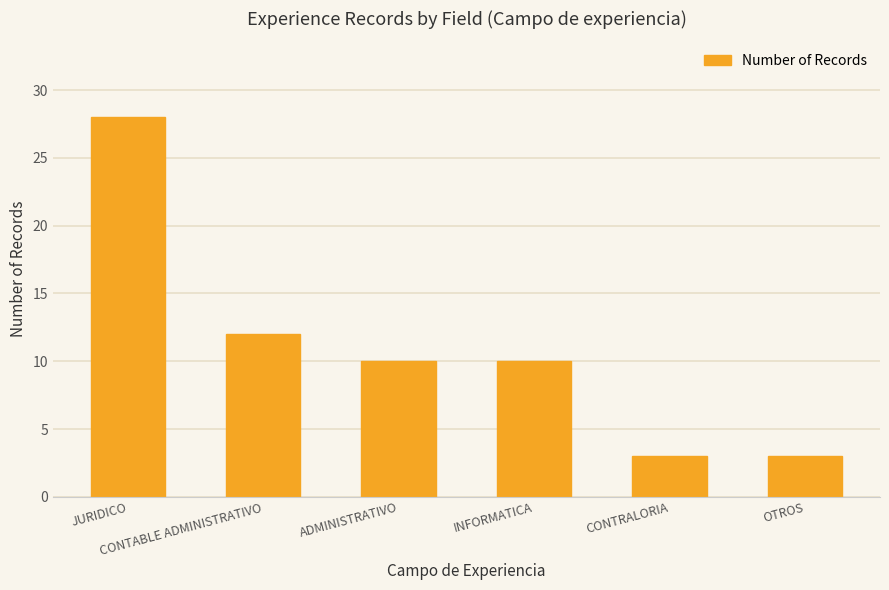

What is the minimum value shown in the chart?

3